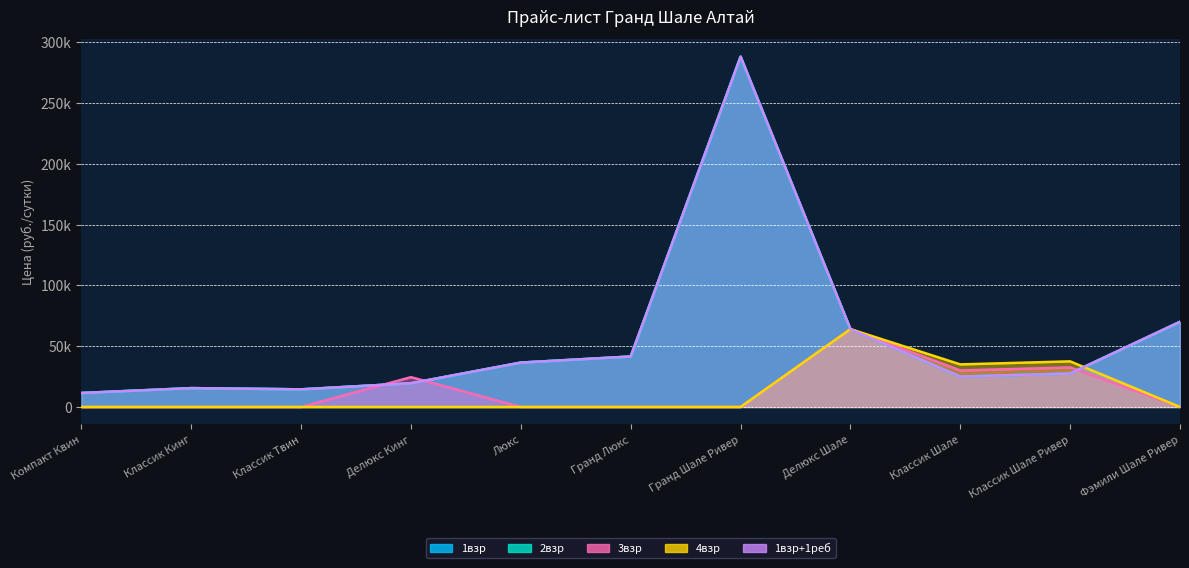

What is the sum of all 2взр values?

613500